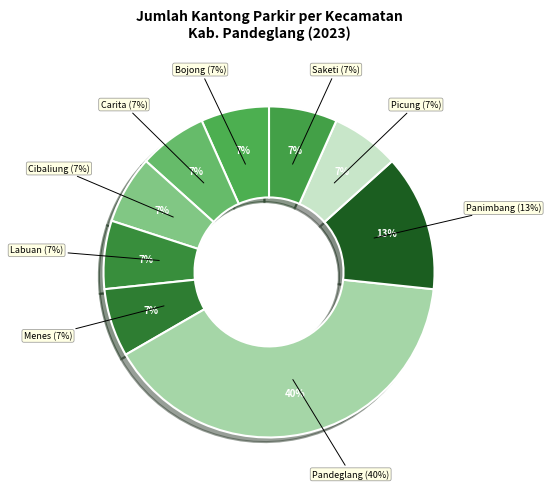

What percentage is NOT represented by Cibaliung?

93.3%